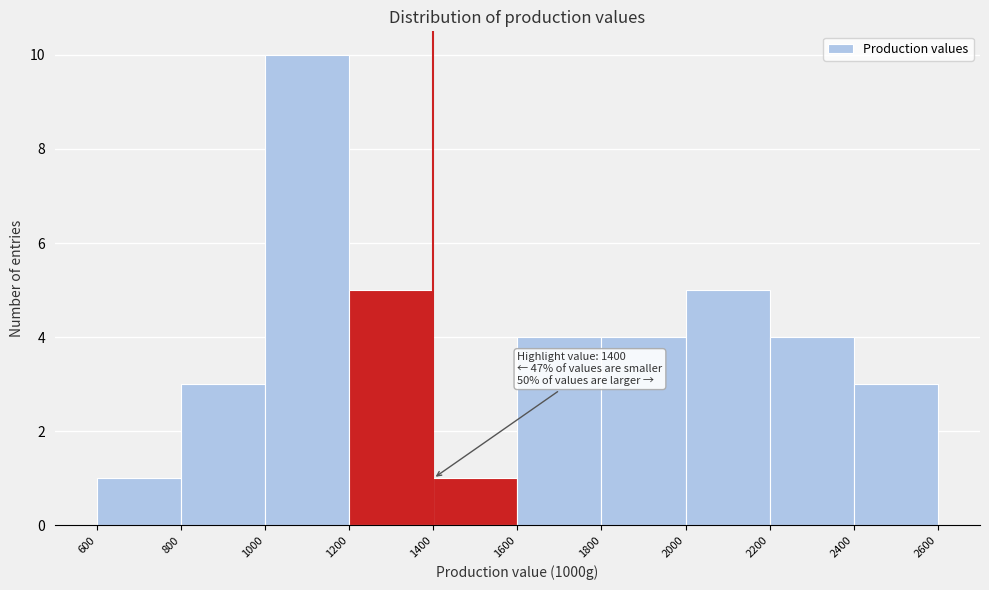

Which range on the x-axis has the tallest bar?

1000 to 1200